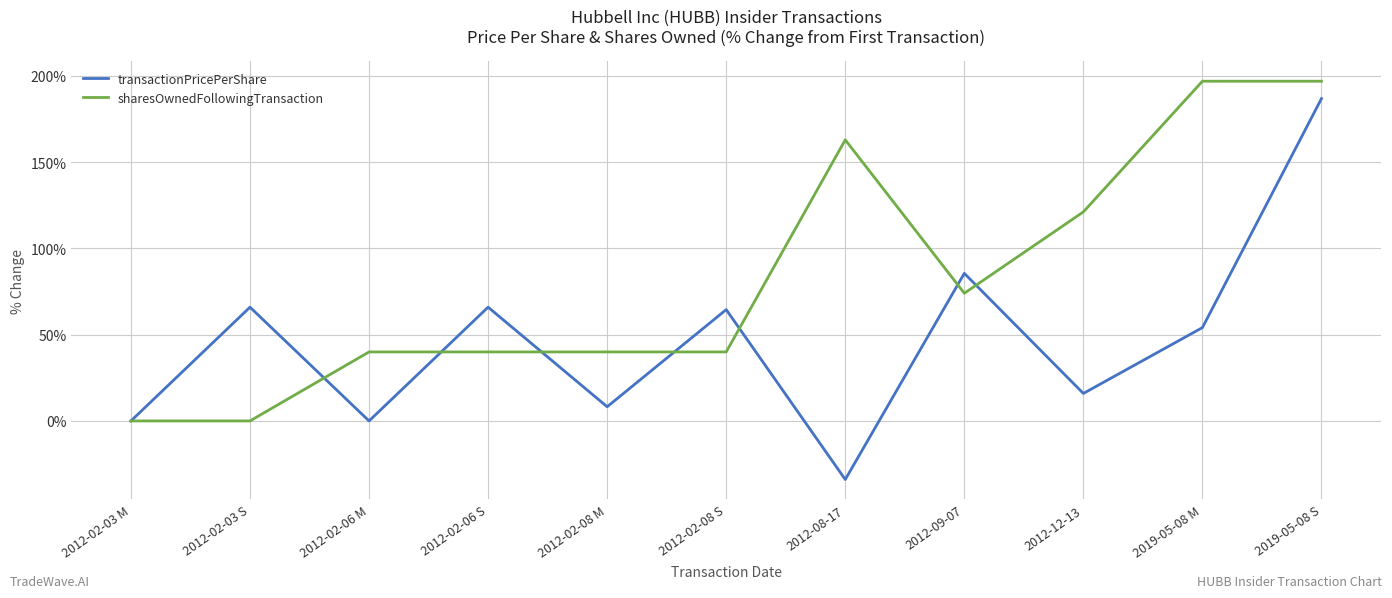

What is the spread (max minus min) of values at 2012-08-17?

196.8